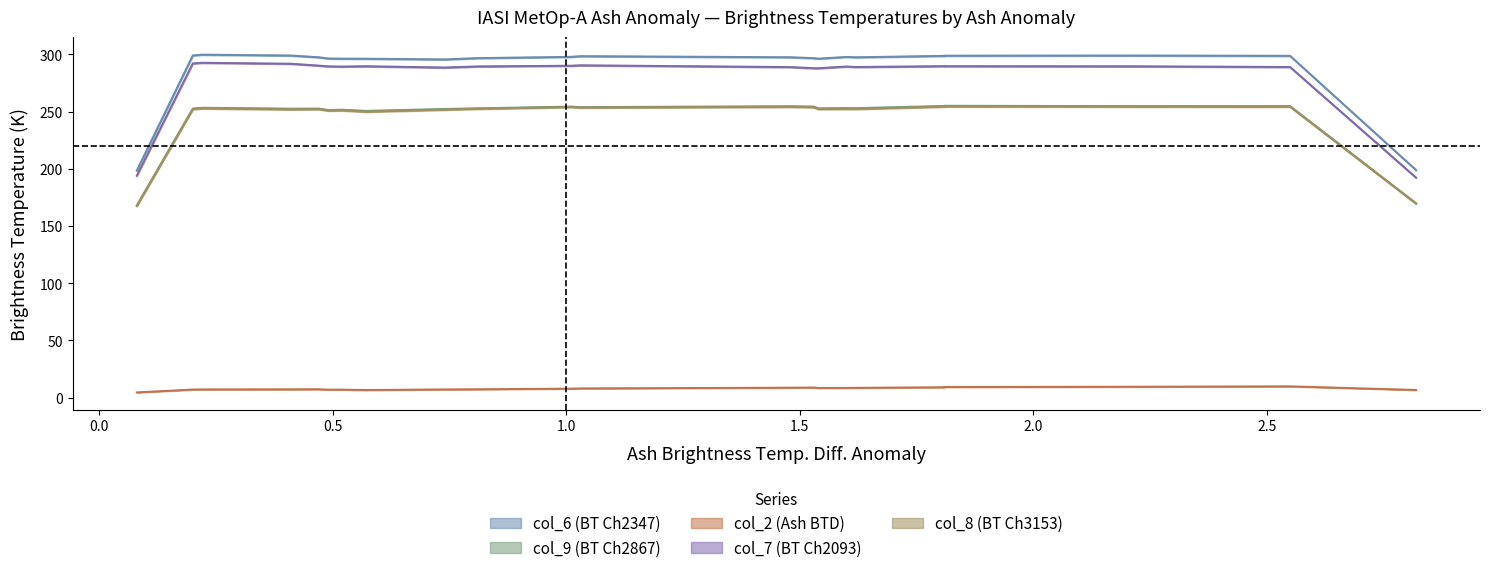

What is the average value of the col_2 (Ash BTD) series?

8.0